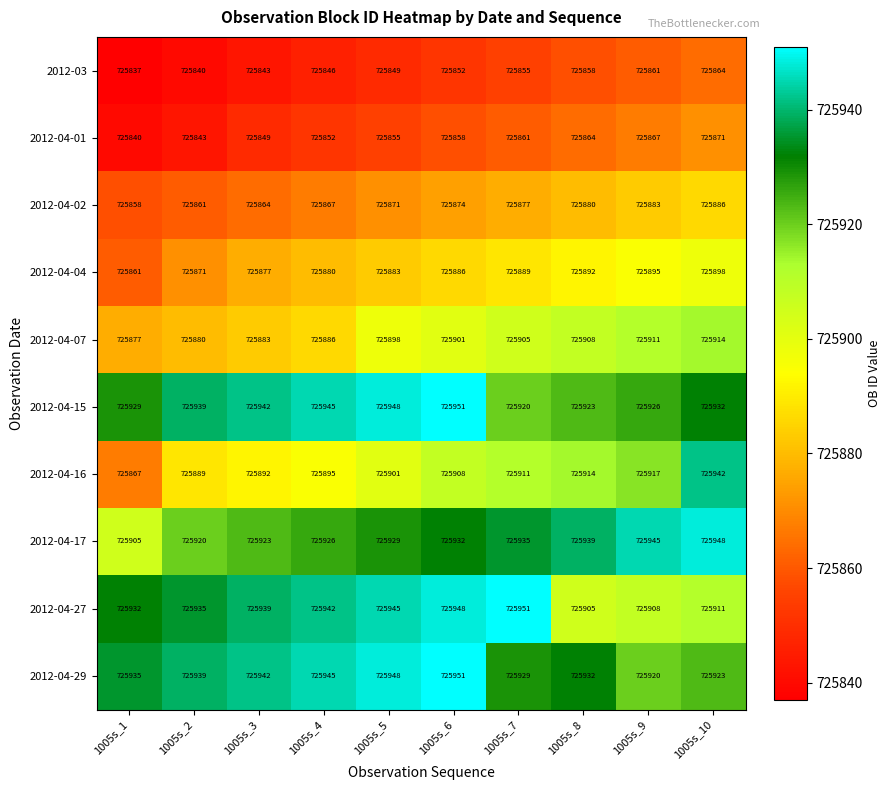

What is the sum of the 2012-04-27 values at 1005s_3 and 1005s_10?

1451850